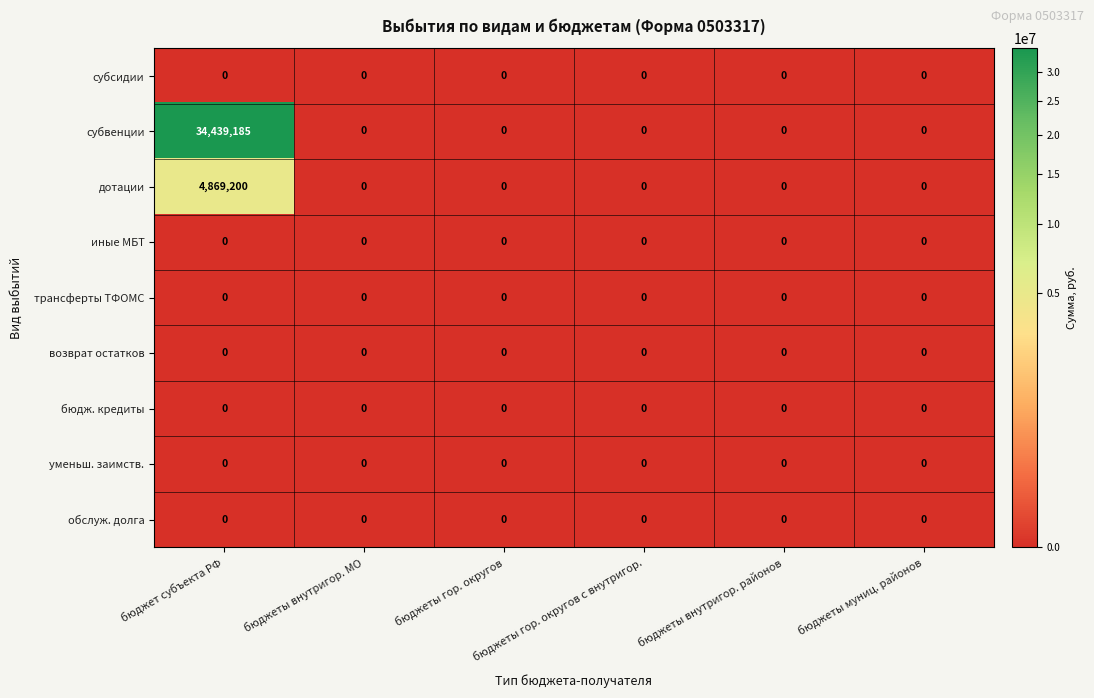

Which series has the largest total across all categories?

субвенции